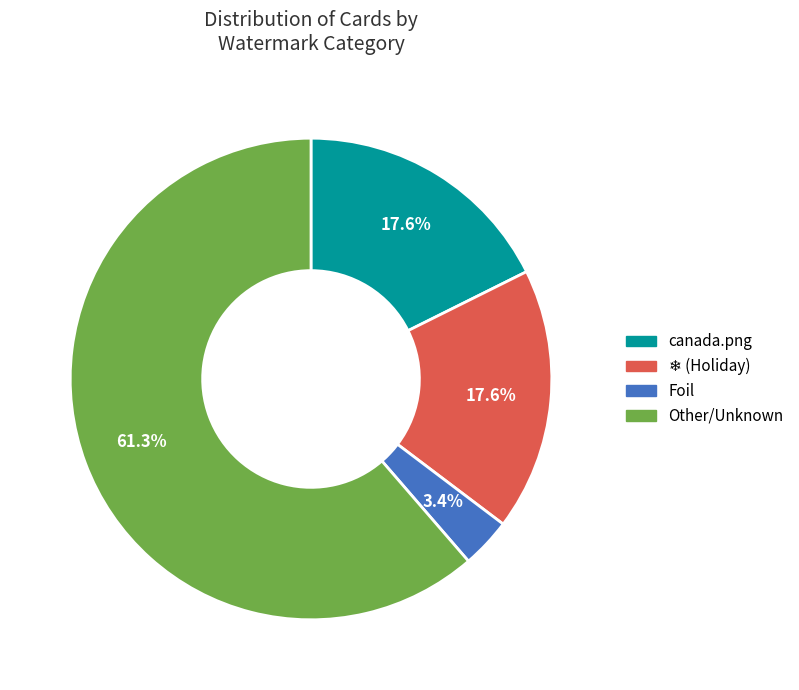

The canada.png slice represents 18% of the pie. True or false?

True